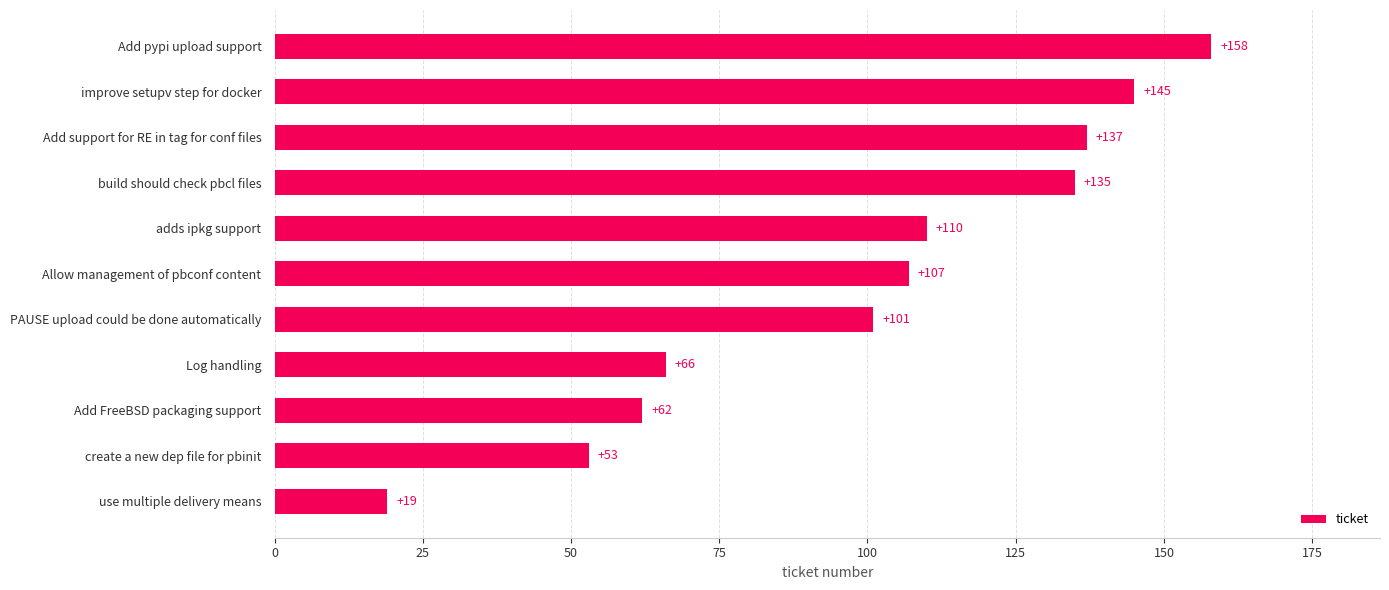

Is it true that the value at build should check pbcl files is 135?

True